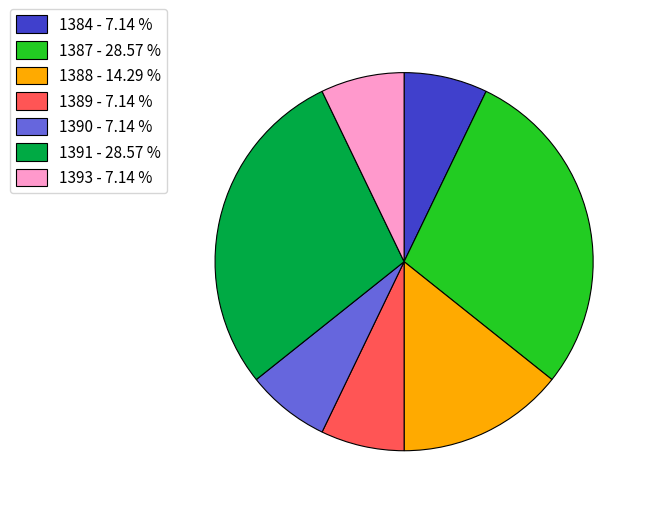

Combined, do 1387 and 1384 account for over 50%?

No